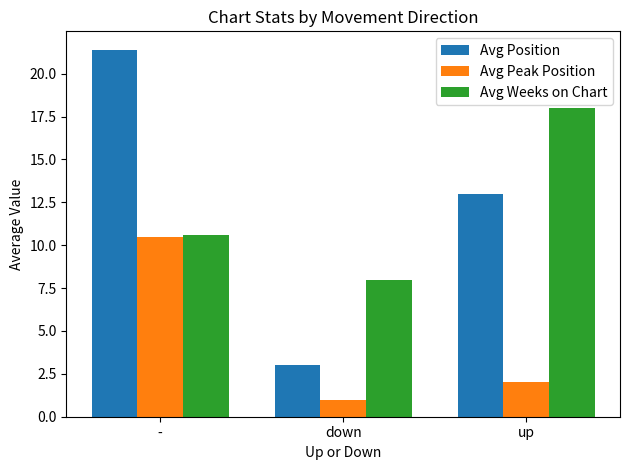

The value of Avg Position at - is 21.4. True or false?

True